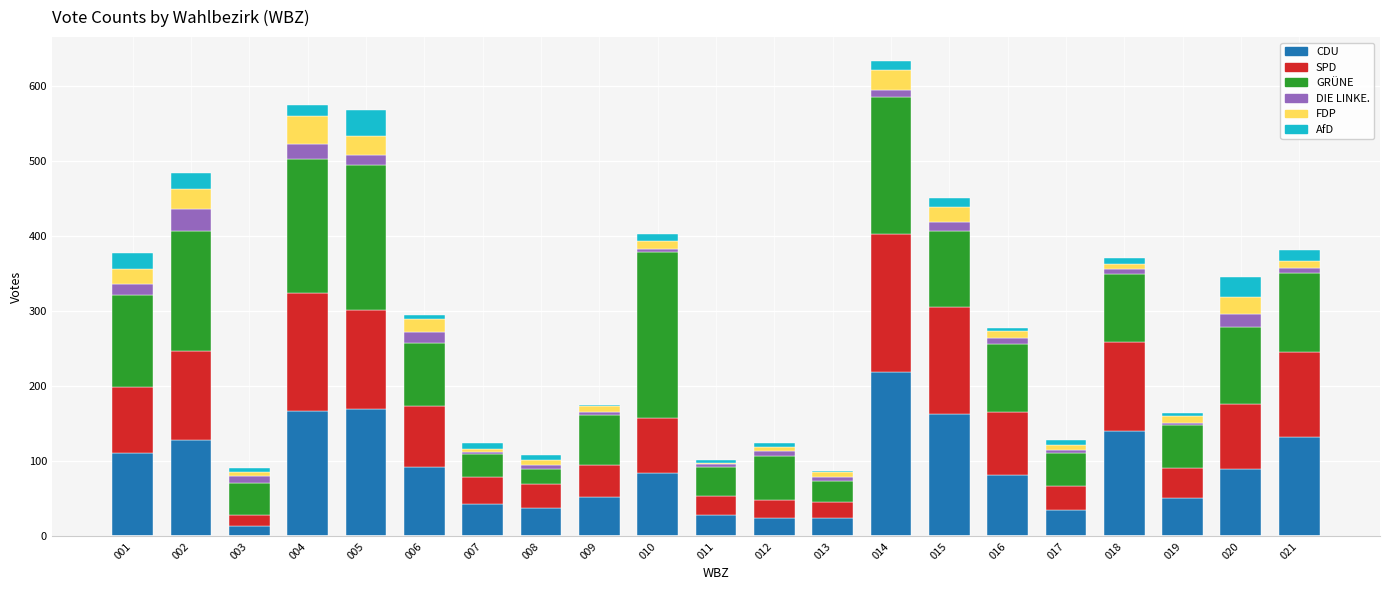

What is the highest value of the CDU series?

219